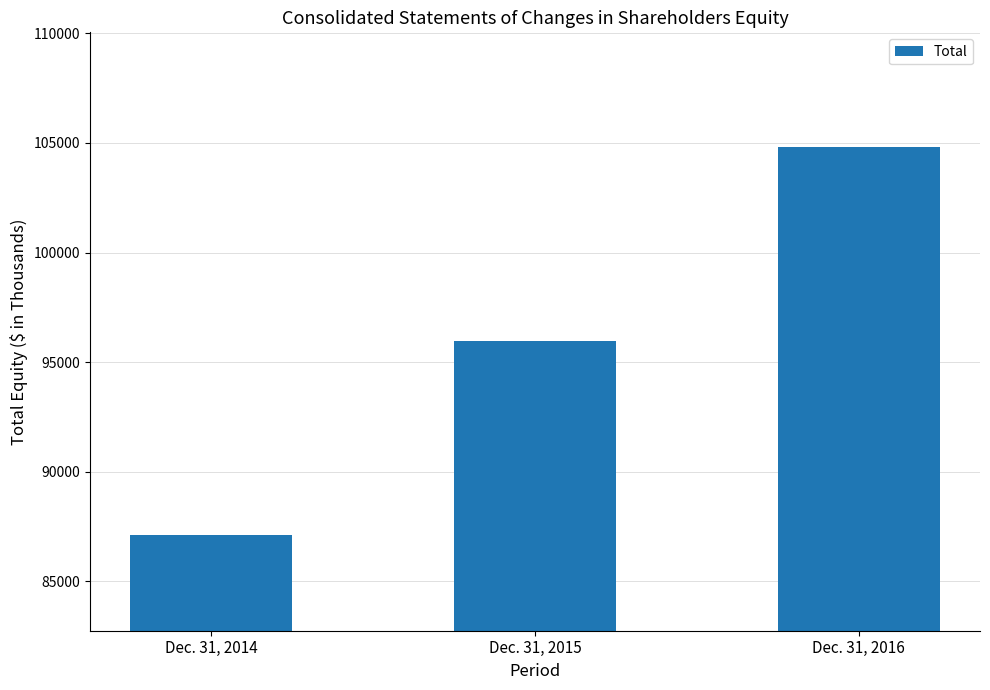

Which label corresponds to the smallest value in the chart?

Dec. 31, 2014